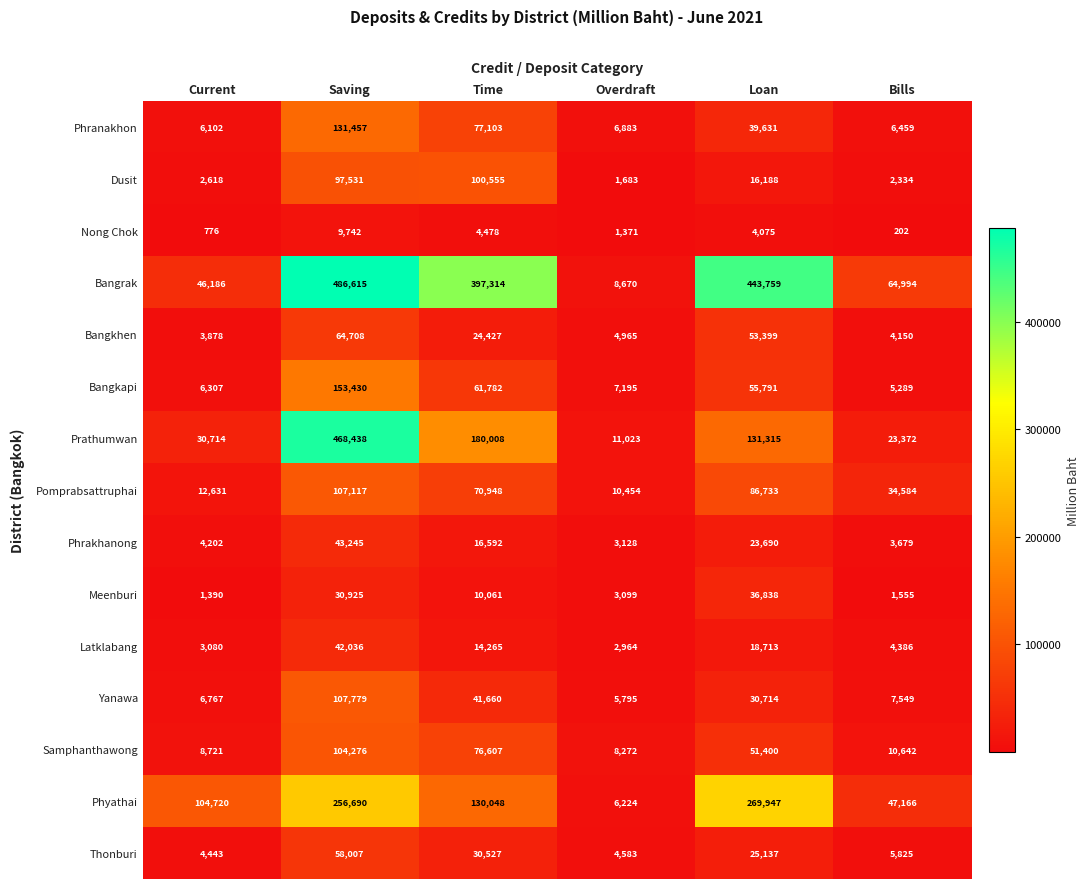

The Meenburi series shows 30925 at Saving. True or false?

True